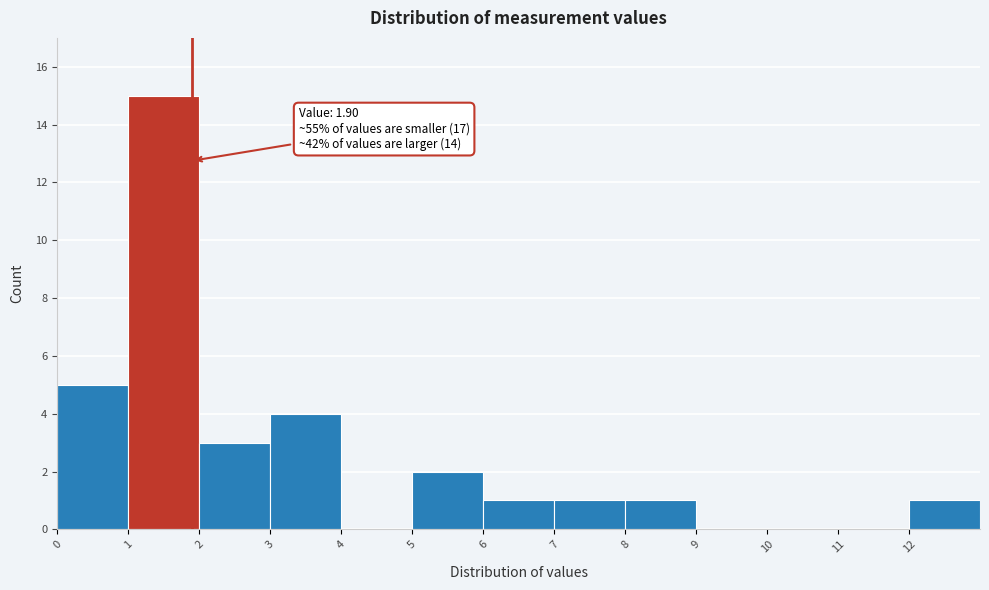

Which range on the x-axis has the tallest bar?

1 to 2